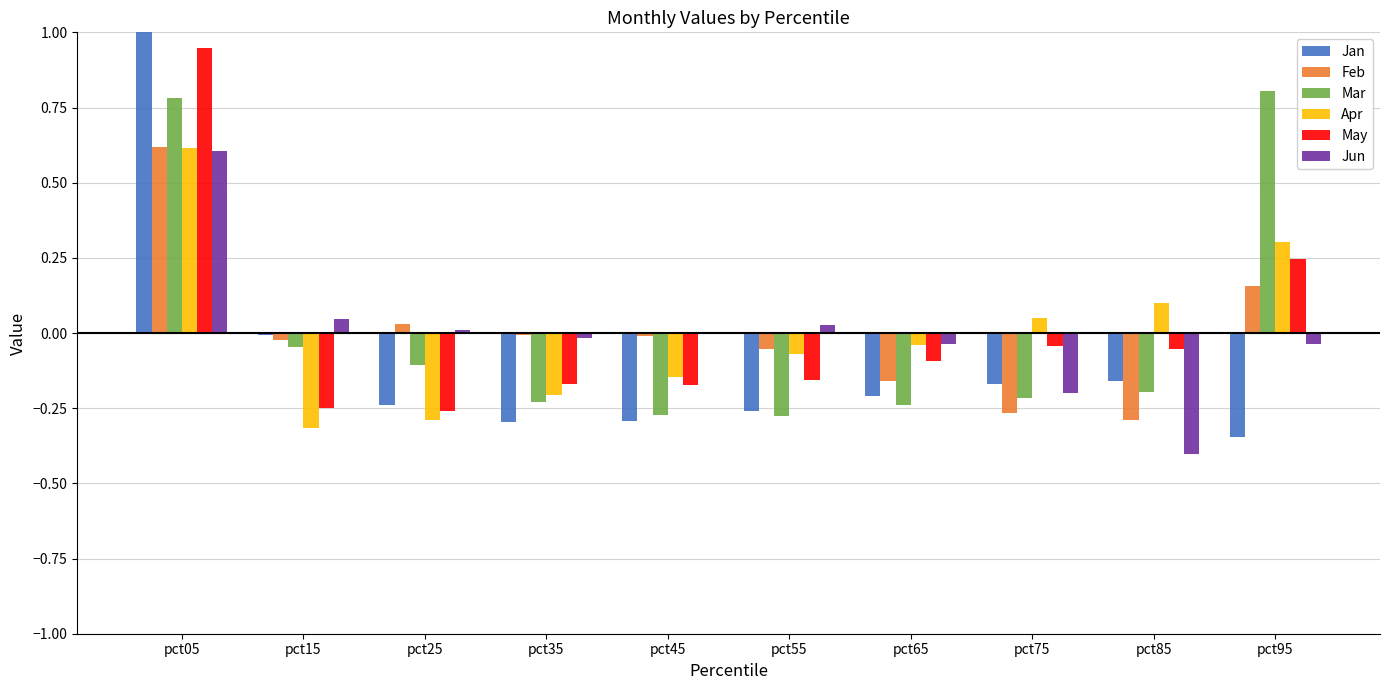

What is the difference between the May values at pct05 and pct55?

1.1